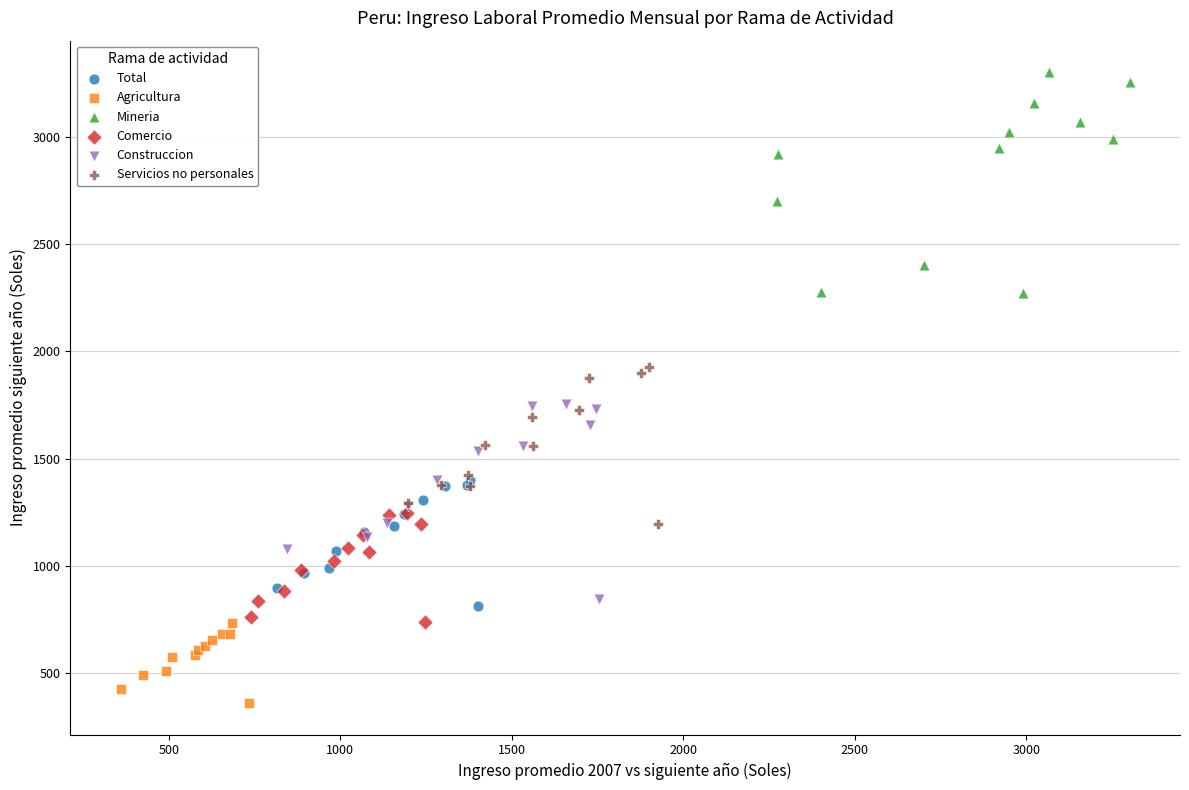

What are all the series names shown in the legend?

Total, Agricultura, Mineria, Comercio, Construccion, Servicios no personales